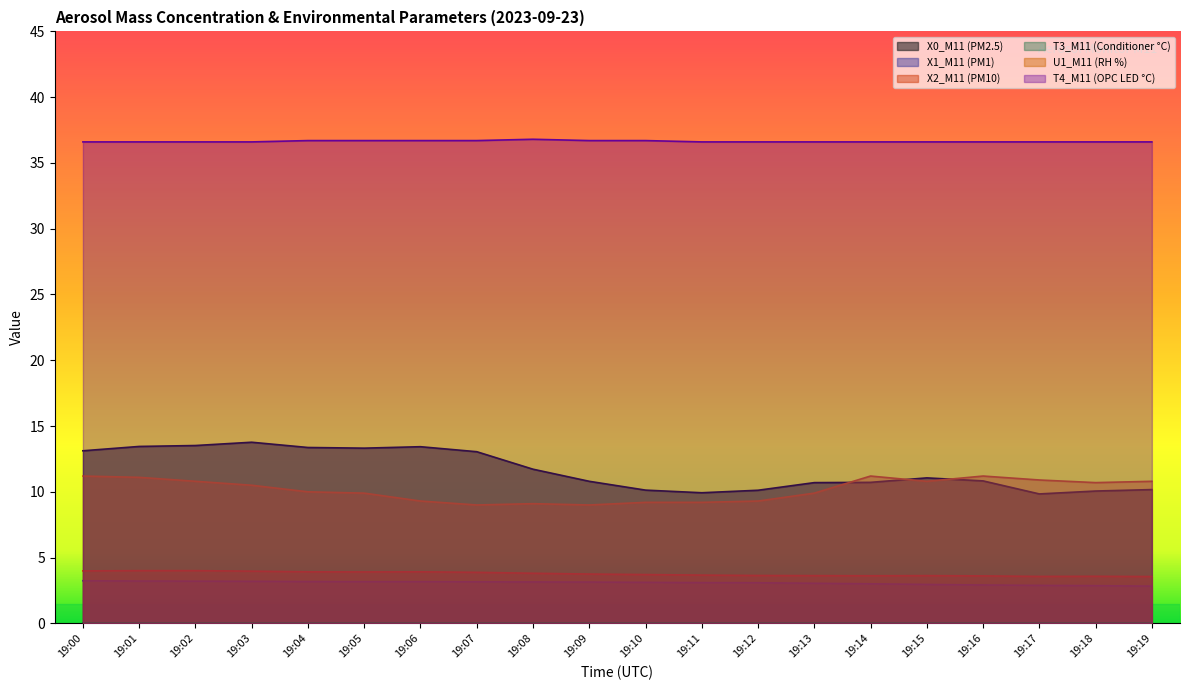

Reading left to right, list all the values displayed in this chart.

X0_M11 (PM2.5): 13.1	13.4	13.5	13.8	13.4	13.3	13.4	13.1	11.7	10.8	10.1	9.9	10.1	10.7	10.7	11.1	10.8	9.8	10.1	10.2
X1_M11 (PM1): 3.2	3.2	3.2	3.2	3.2	3.2	3.2	3.2	3.1	3.1	3.1	3.1	3.1	3.0	3.0	3.0	2.9	2.9	2.9	2.8
X2_M11 (PM10): 4.0	4.0	4.0	4.0	3.9	3.9	3.9	3.9	3.8	3.8	3.7	3.7	3.6	3.6	3.6	3.6	3.6	3.6	3.6	3.6
U1_M11 (RH %): 11.2	11.1	10.8	10.5	10.0	9.9	9.3	9.0	9.1	9.0	9.2	9.2	9.3	9.9	11.2	10.8	11.2	10.9	10.7	10.8
T4_M11 (OPC LED °C): 36.6	36.6	36.6	36.6	36.7	36.7	36.7	36.7	36.8	36.7	36.7	36.6	36.6	36.6	36.6	36.6	36.6	36.6	36.6	36.6